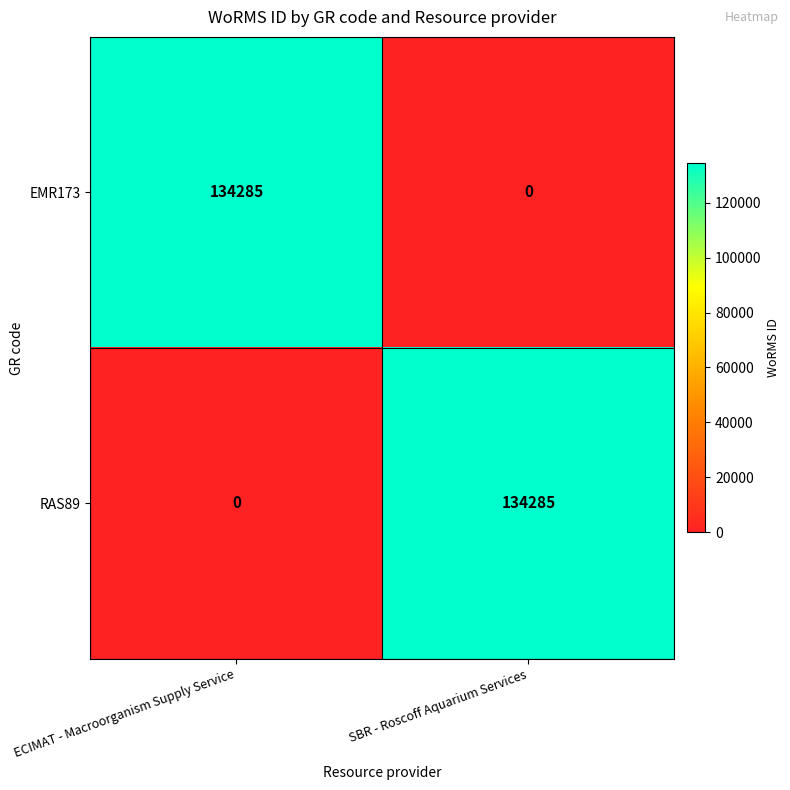

Is it true that EMR173 equals 134285 at ECIMAT - Macroorganism Supply Service?

True